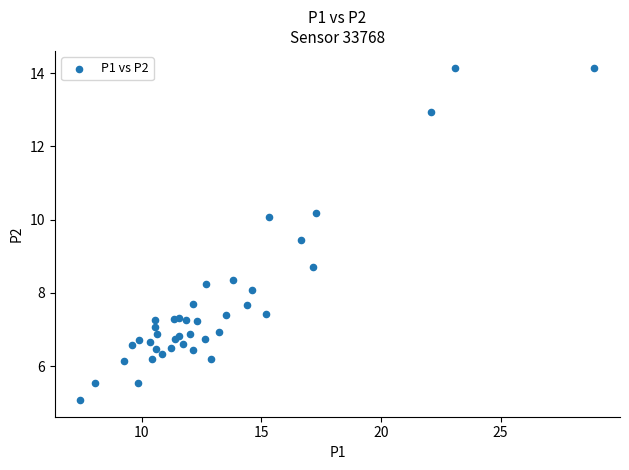

What Y value in the scatter plot is closest to 9?

8.7